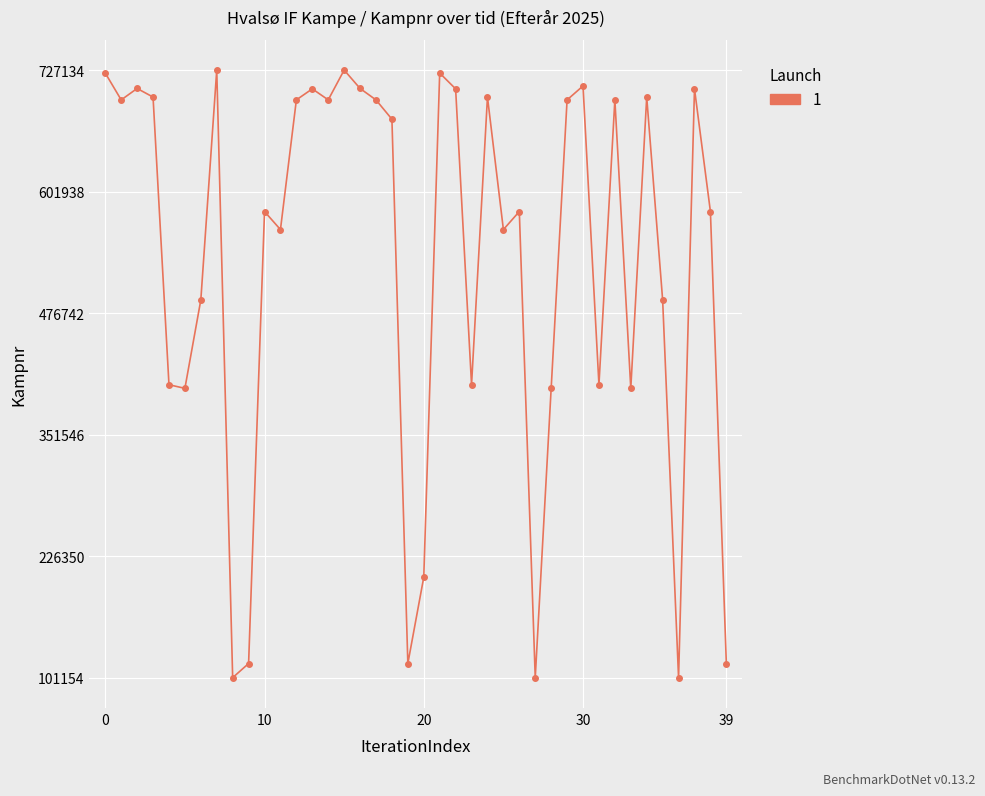

True or false: the data has more than 0 interior local peaks.

True